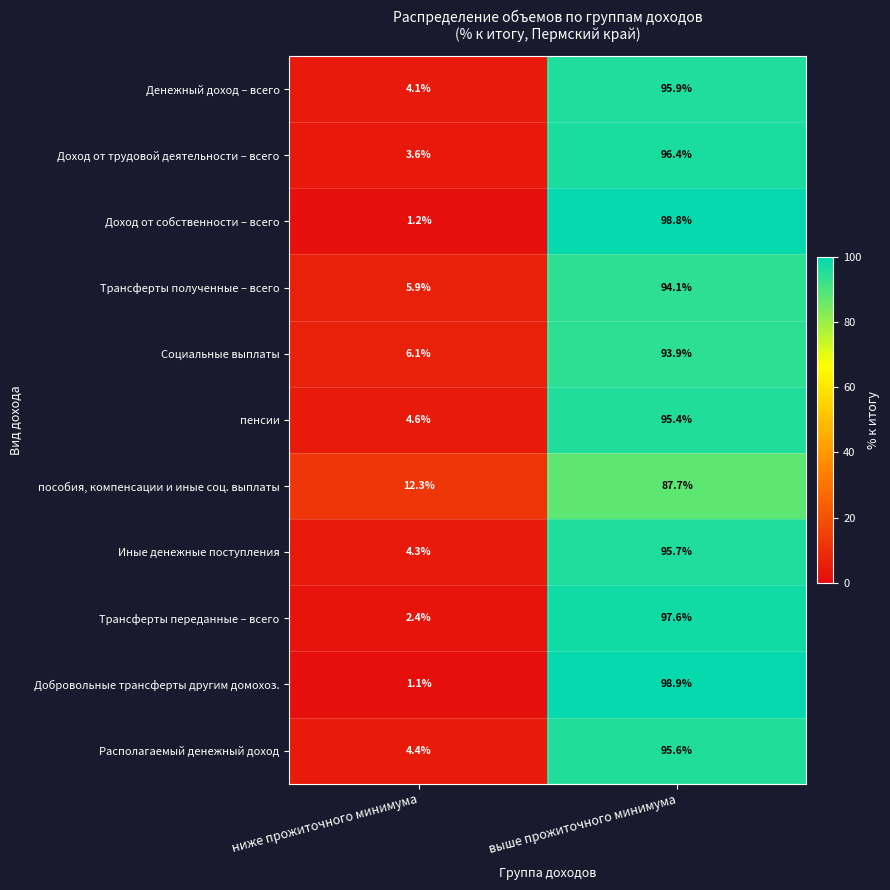

What value does the Трансферты переданные – всего series have at ниже прожиточного минимума?

2.4